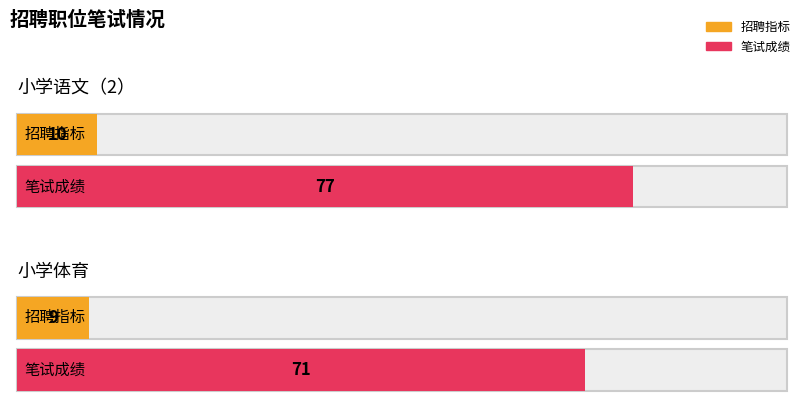

At which label is 招聘指标 closest to 9?

小学体育